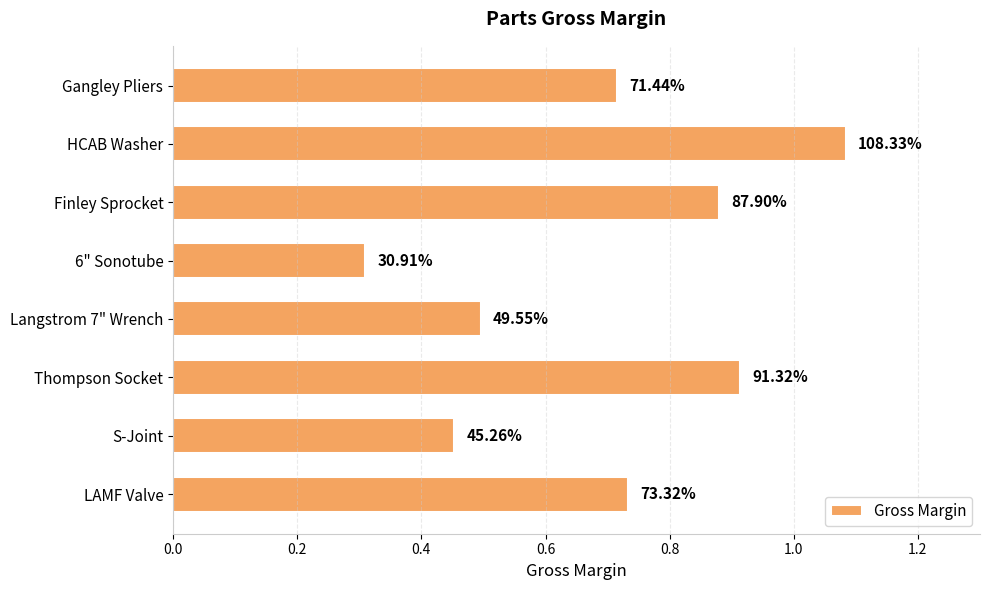

What is the difference between the second highest and second lowest values?

0.5